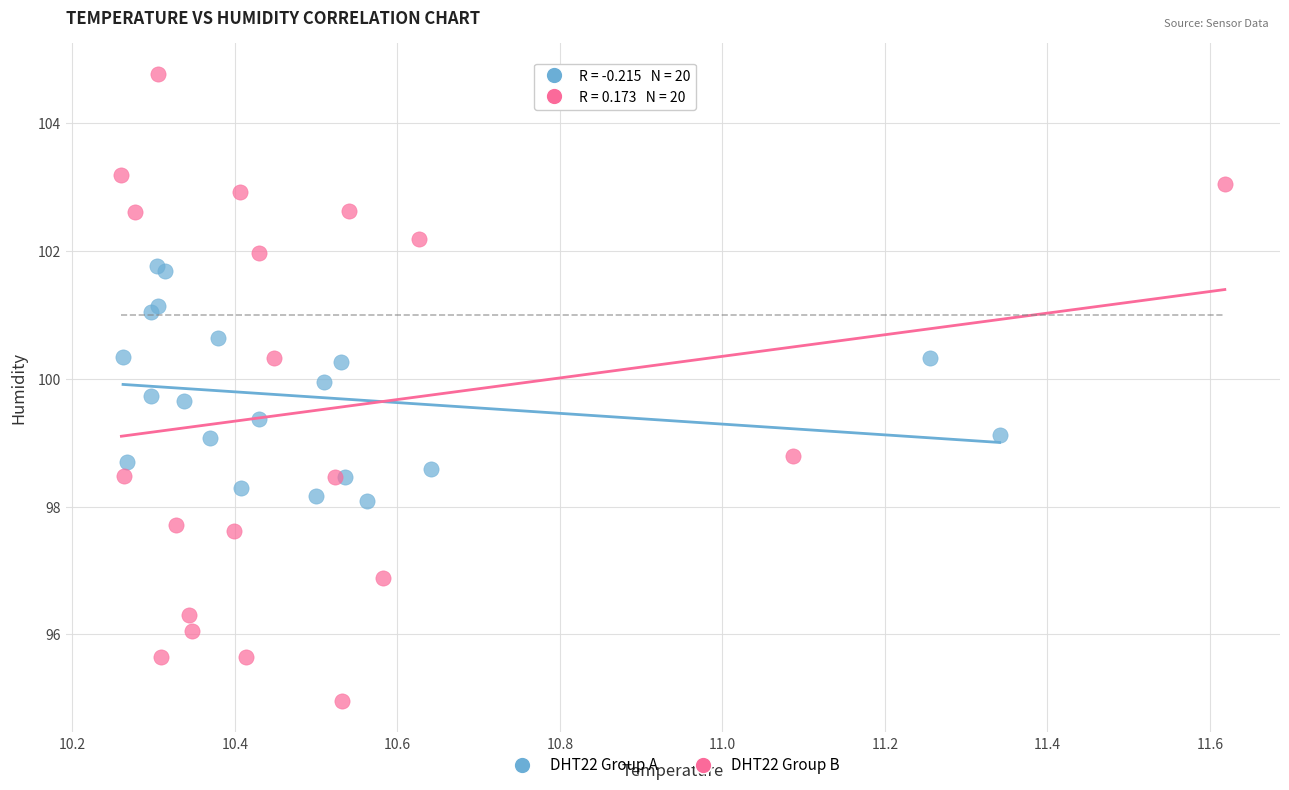

Which series contains the highest Y value?

DHT22 Group B